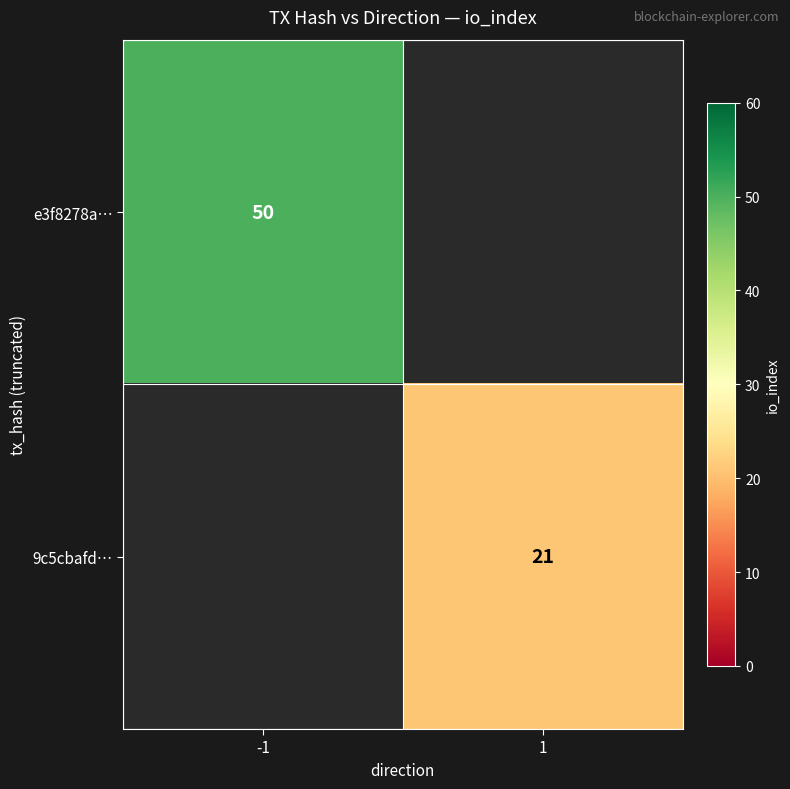

The value of 9c5cbafd… at 1 is 21. True or false?

True